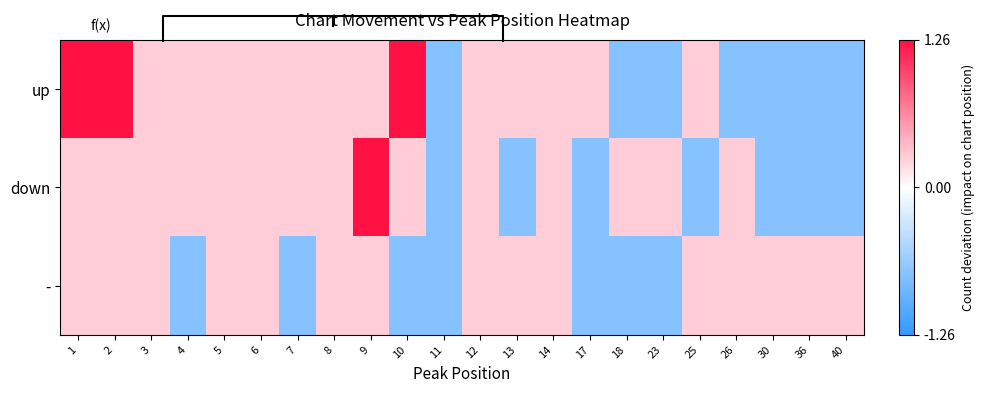

What is the total value across all series at 12?

0.8